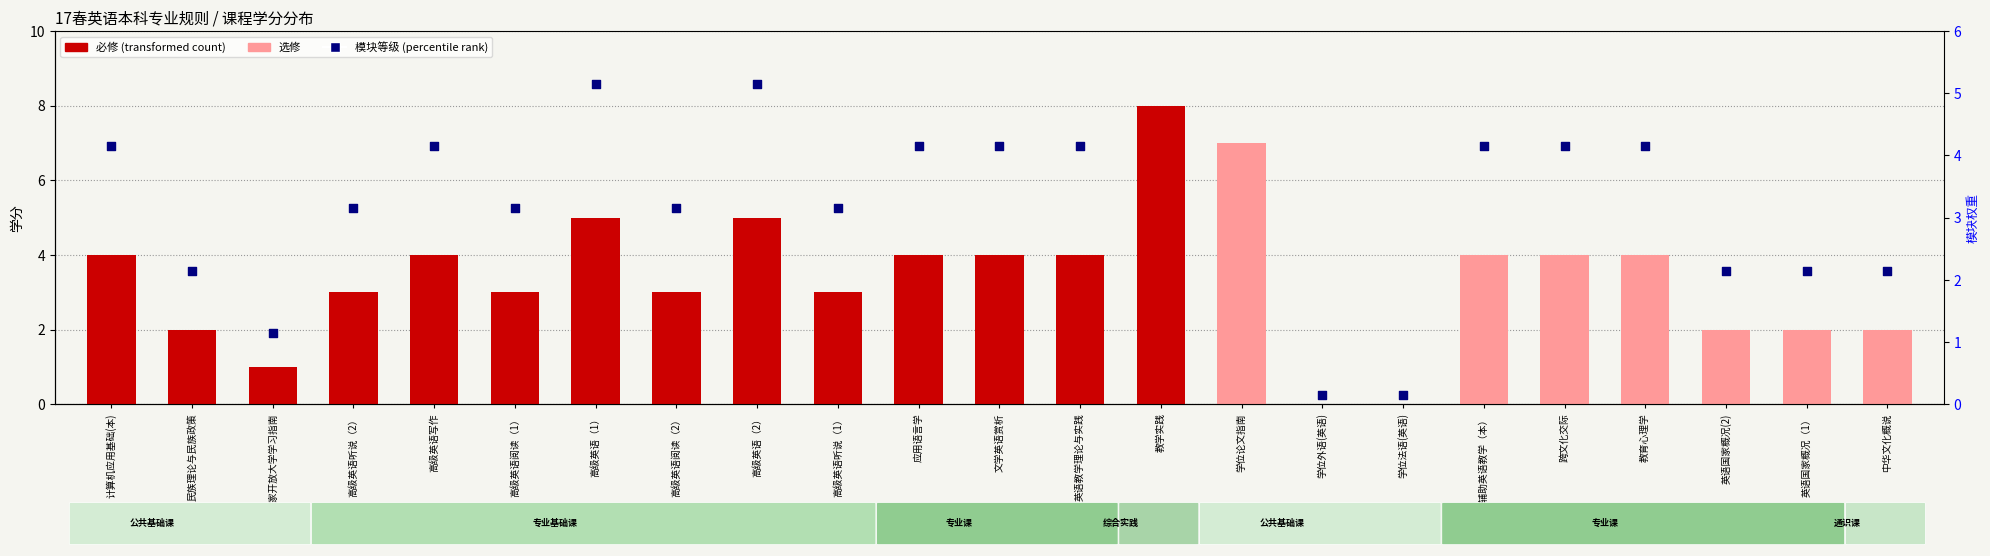

What is the change in value from 学位外语(英语) to 中华文化概说?

+2.0